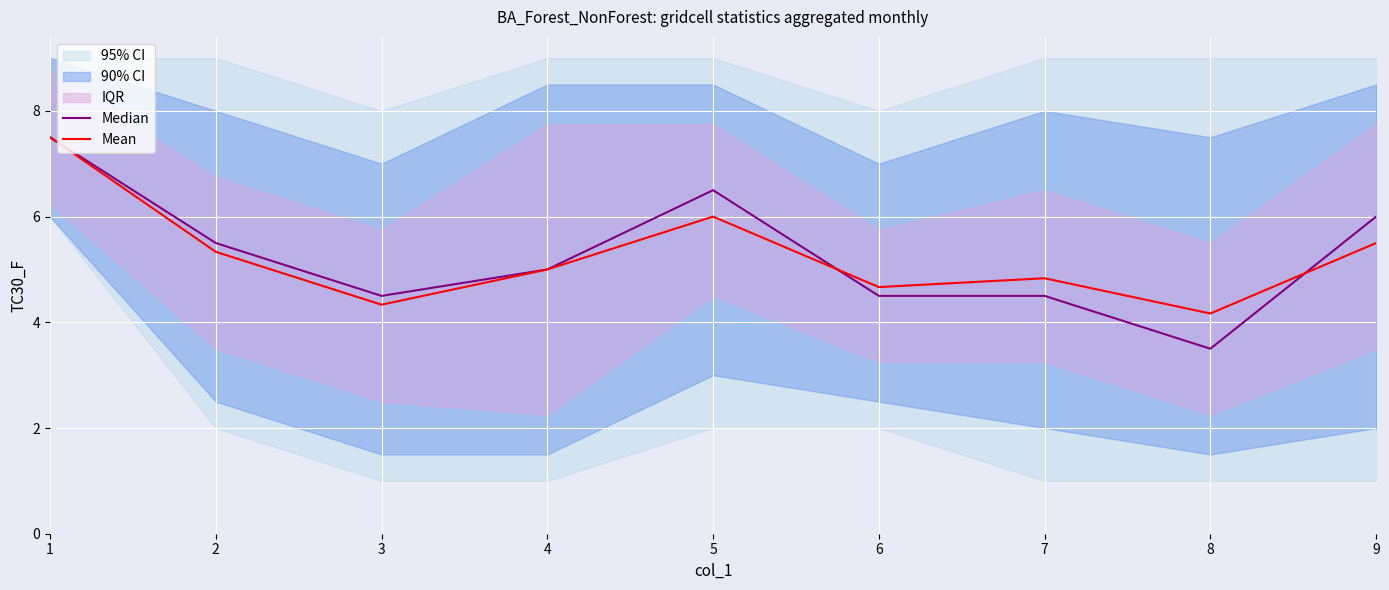

What is the average value of the Median series?

5.3